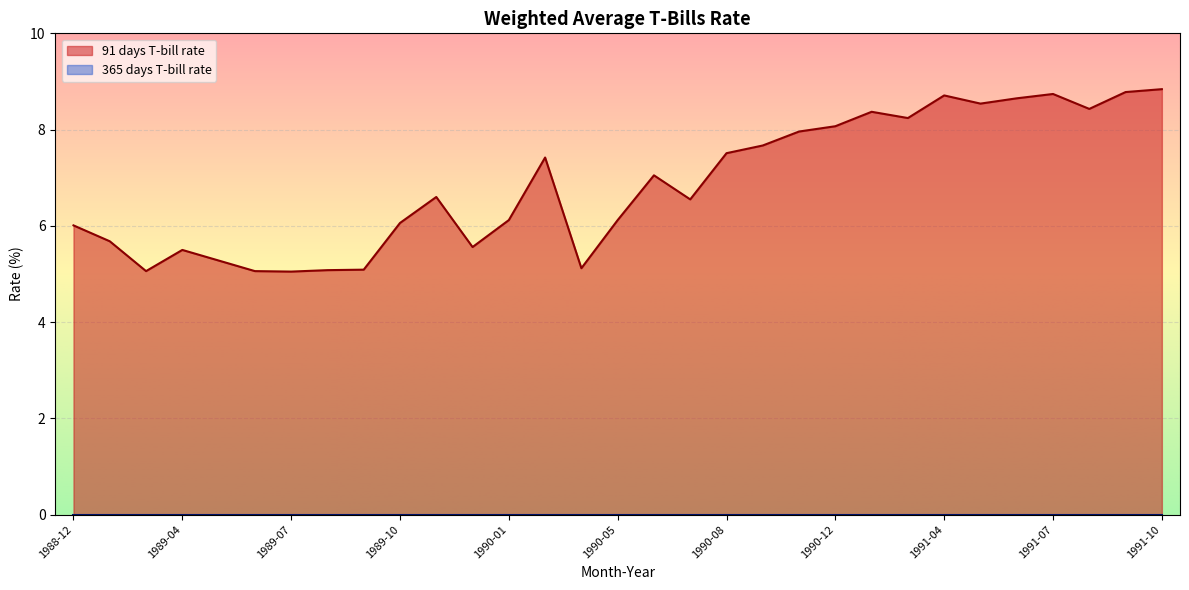

Which series has the widest spread of values?

91 days T-bill rate